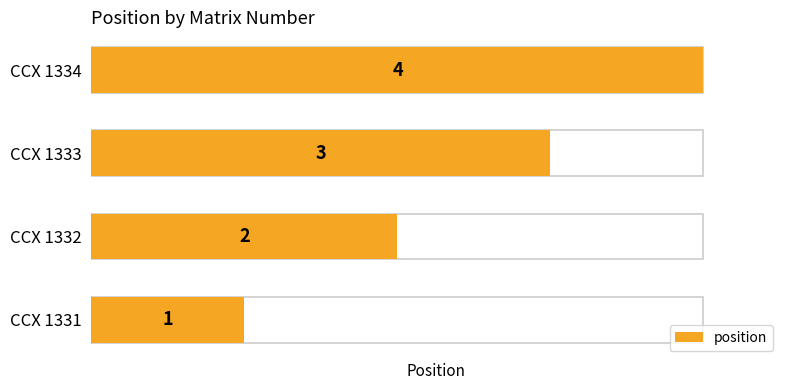

True or false: the data shows 4 at CCX 1334.

True